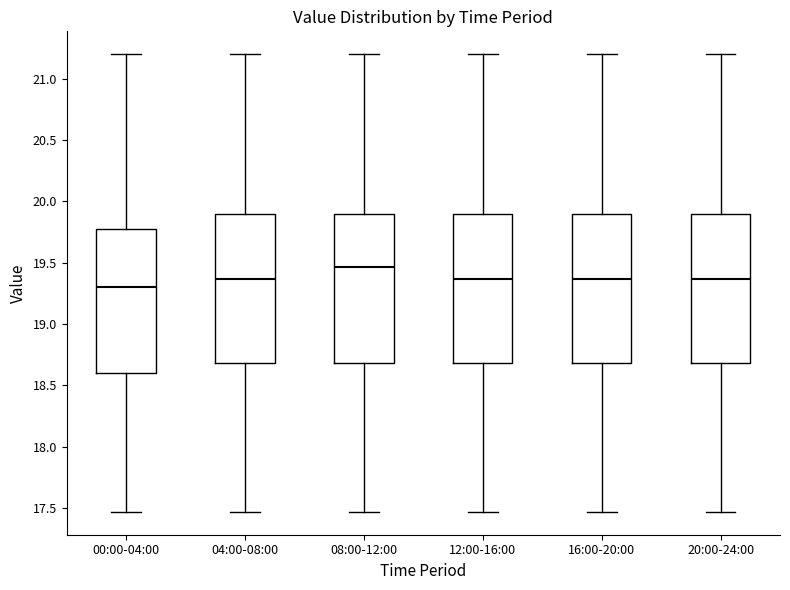

Where does the upper whisker of the box for 00:00-04:00 end on the y-axis? The values are not printed on the chart, so give them approximately, as read against the axis.

21.20